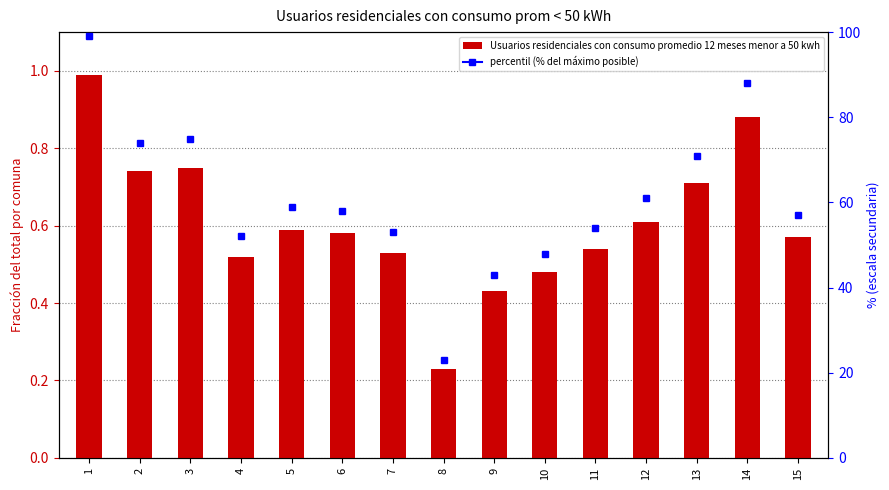

What is the average value?

0.6